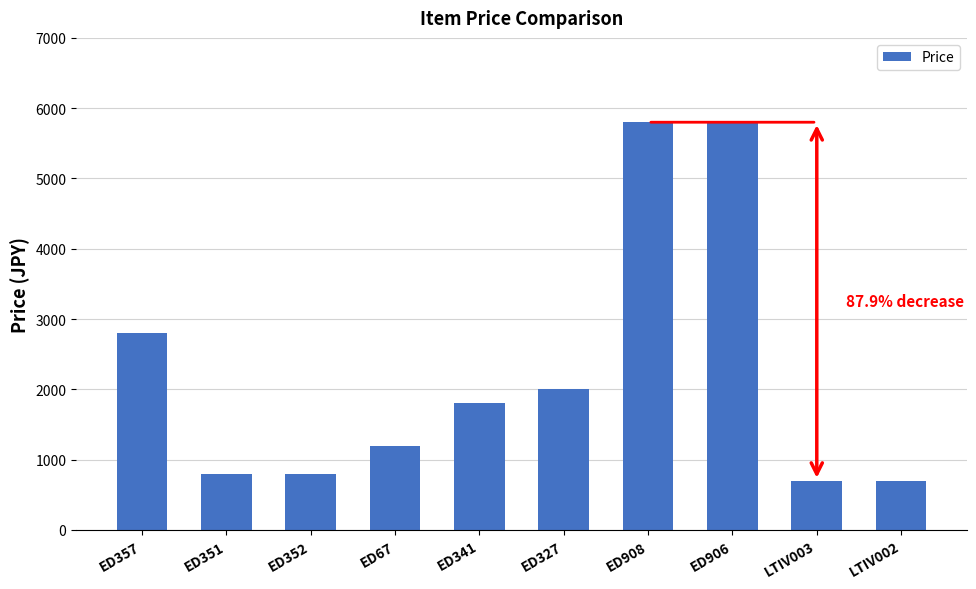

Read the value at LTIV002, to the nearest 50.

700